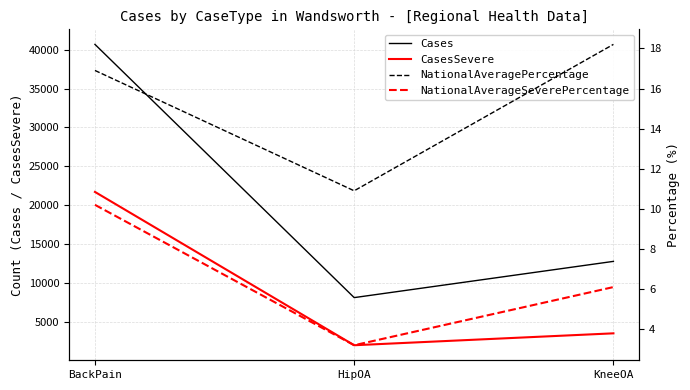

Reading left to right, transcribe all the data shown in this chart.

Cases: 40668.0	8144.0	12798.0
CasesSevere: 21718.0	2027.0	3556.0
NationalAveragePercentage: 16.9	10.9	18.2
NationalAverageSeverePercentage: 10.2	3.2	6.1